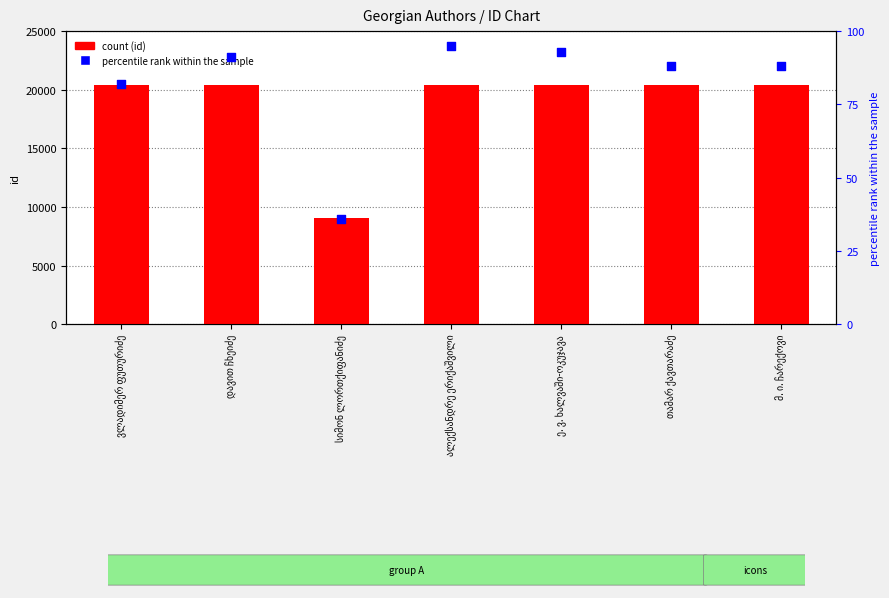

What is the total value across all series at თამარ ქავთარაძე?

20462